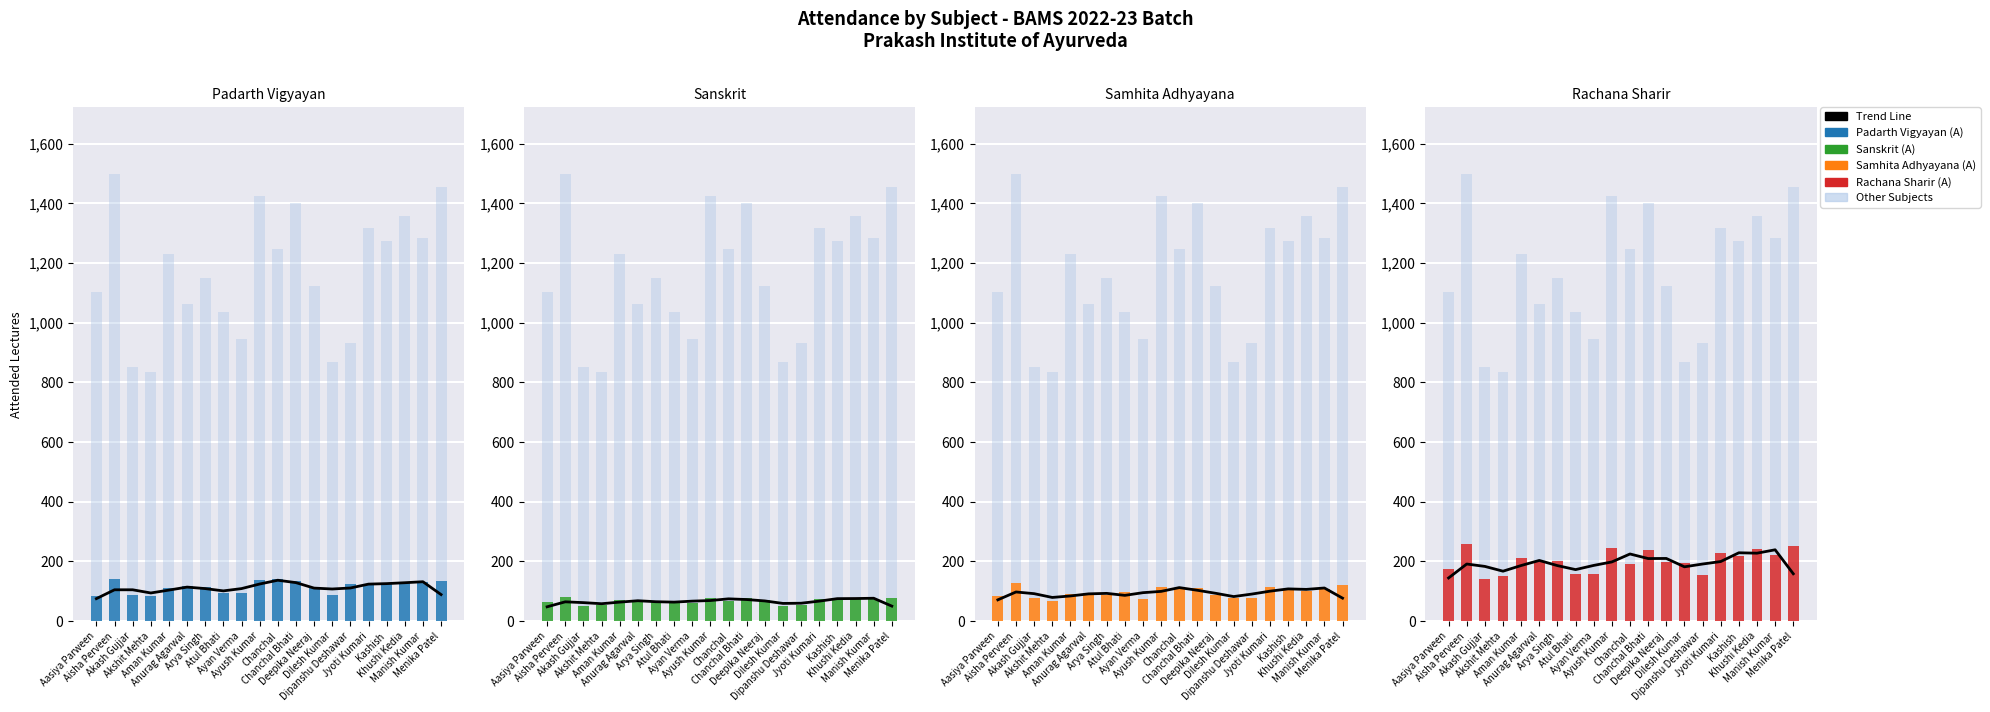

Reading left to right, list all the values displayed in this chart.

Trend Line: 144.7	191.3	183.3	167.3	186.3	203.3	186.0	172.7	186.7	198.3	225.0	209.7	210.0	182.0	191.3	199.7	229.0	227.7	239.0	158.7
Padarth Vigyayan (A): 84.0	142.0	89.0	84.0	110.0	118.0	114.0	95.0	95.0	137.0	141.0	133.0	113.0	86.0	124.0	123.0	125.0	129.0	132.0	135.0
Other Subjects: 928.0	1239.0	713.0	682.0	1019.0	867.0	947.0	879.0	787.0	1178.0	1055.0	1163.0	925.0	673.0	779.0	1089.0	1054.0	1117.0	1062.0	1201.0
Sanskrit (A): 63.0	81.0	50.0	55.0	70.0	66.0	69.0	60.0	62.0	79.0	66.0	79.0	72.0	52.0	54.0	74.0	73.0	79.0	75.0	76.0
Samhita Adhyayana (A): 85.0	129.0	79.0	68.0	91.0	94.0	89.0	96.0	74.0	116.0	109.0	112.0	89.0	79.0	79.0	114.0	108.0	102.0	109.0	122.0
Rachana Sharir (A): 176.0	258.0	140.0	152.0	210.0	197.0	203.0	158.0	157.0	245.0	193.0	237.0	199.0	194.0	153.0	227.0	219.0	241.0	223.0	253.0